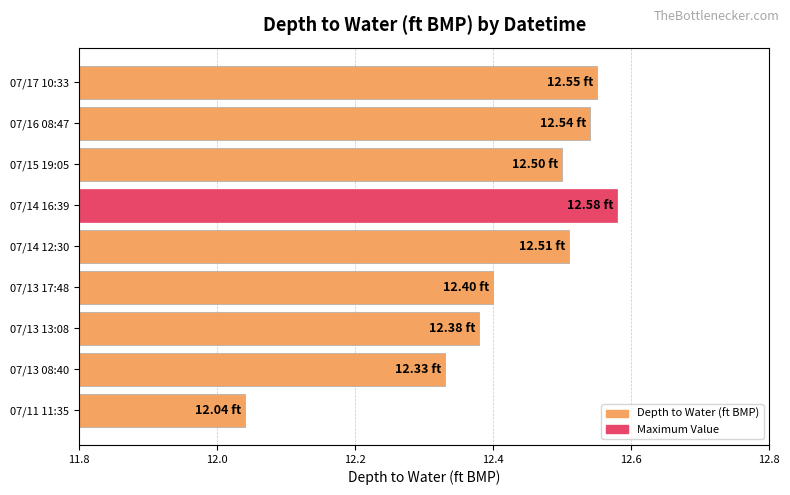

What is the ratio of the value at 07/13 08:40 to the value at 07/13 17:48?

1.0